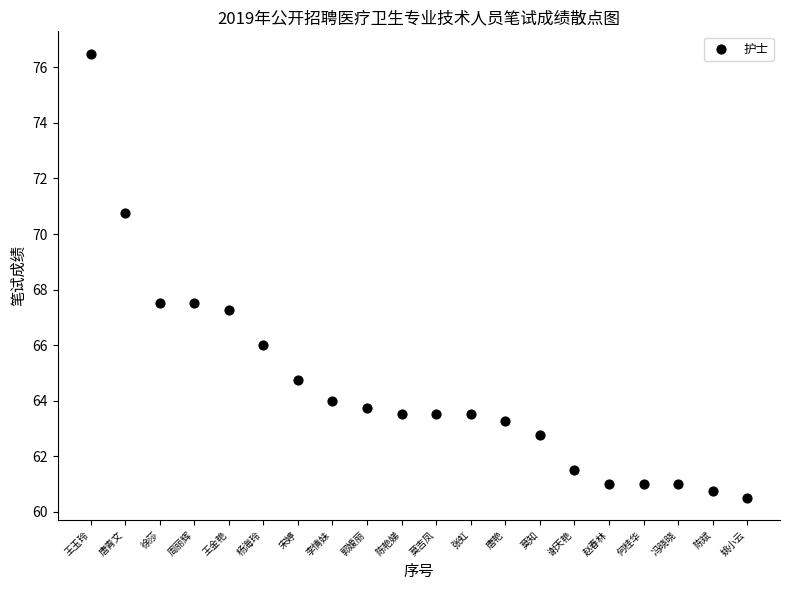

What is the range of X values (max minus min)?

19.0